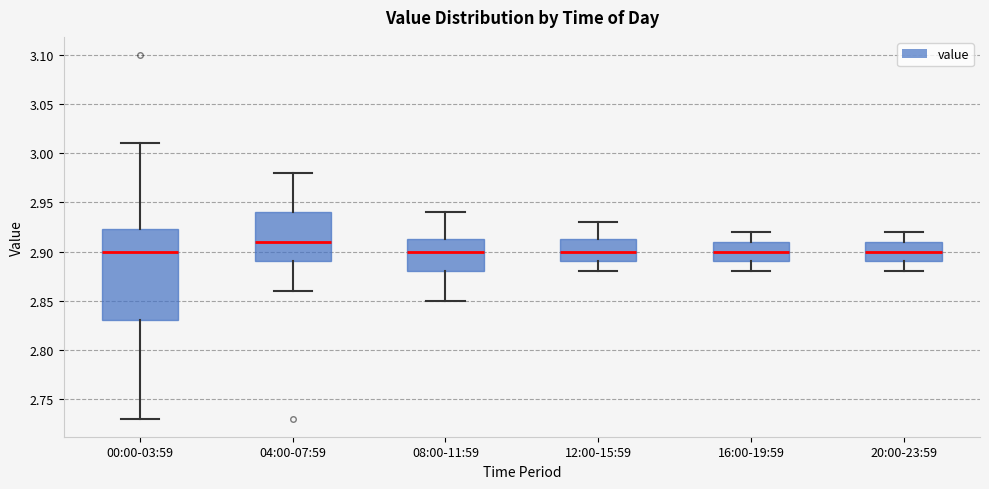

Where is the upper edge of the box for 08:00-11:59 on the y-axis? The values are not printed on the chart, so give them approximately, as read against the axis.

2.915